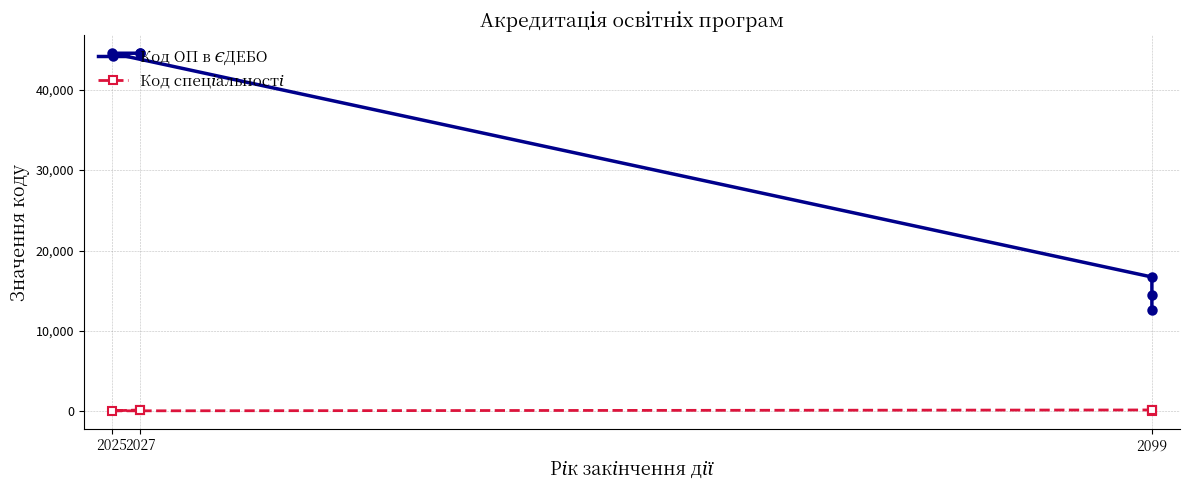

Is it true that Код ОП в ЄДЕБО equals 65972 at 2027?

False